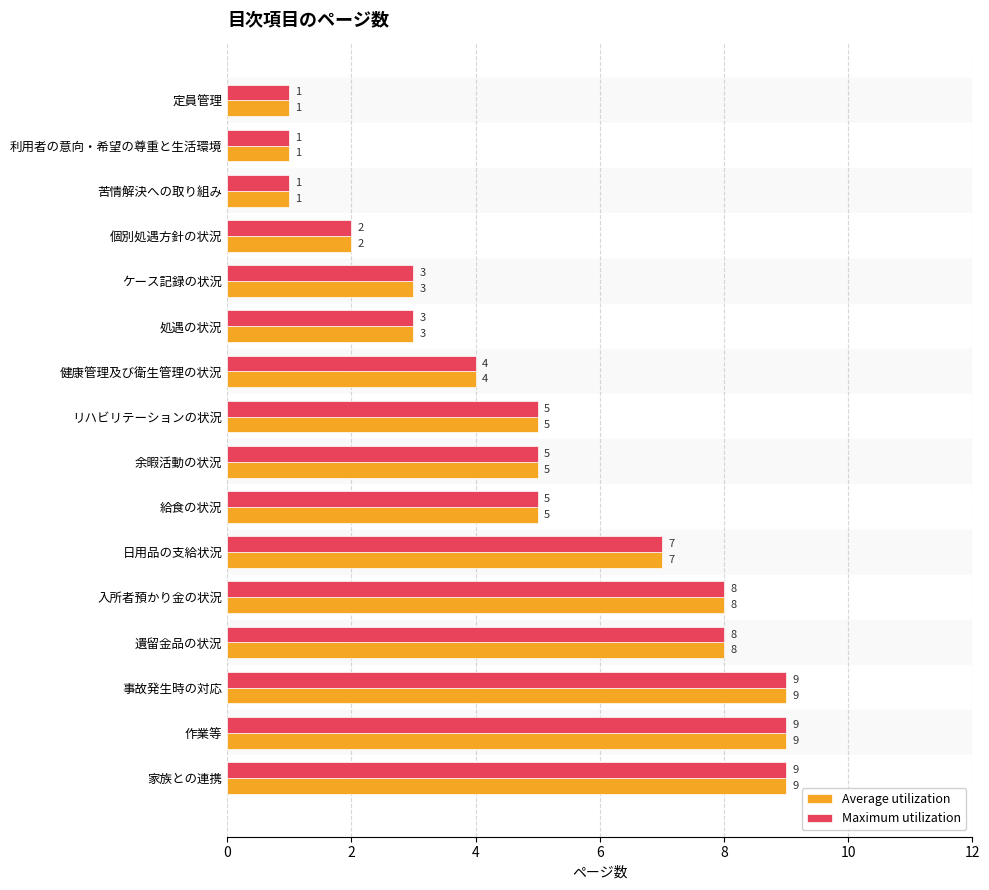

What is the highest value of the Average utilization series?

9